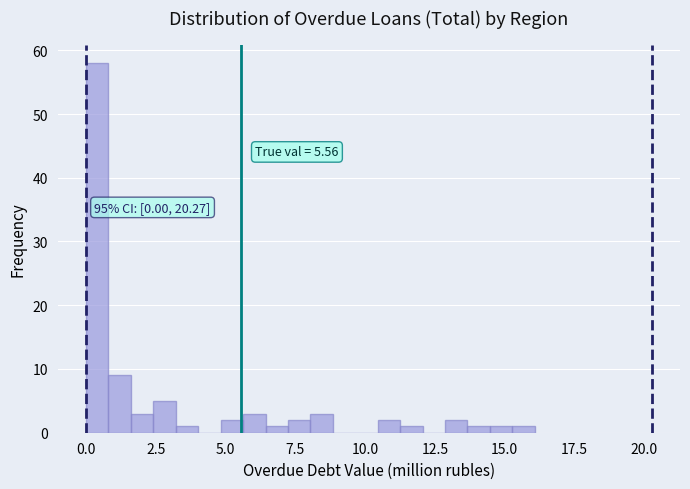

Read against the x-axis, roughly where is the centre of the tallest bar?

0.5